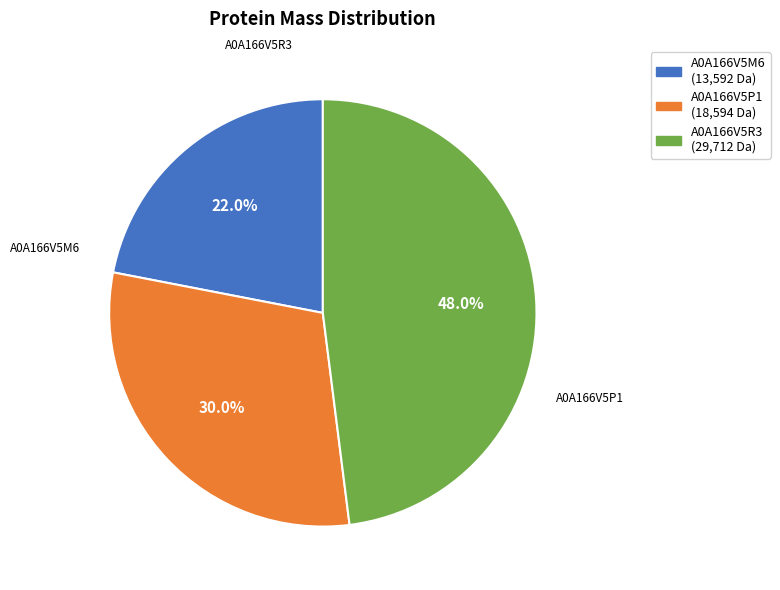

Rank the categories by value from highest to lowest.

A0A166V5R3, A0A166V5P1, A0A166V5M6